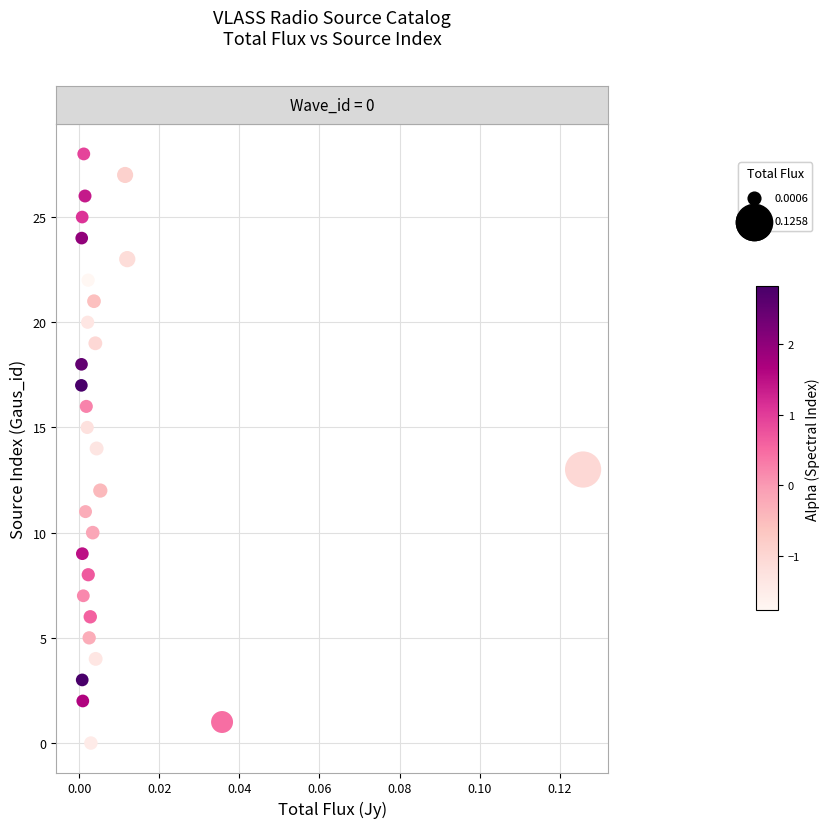

What is the range of Y values (max minus min)?

28